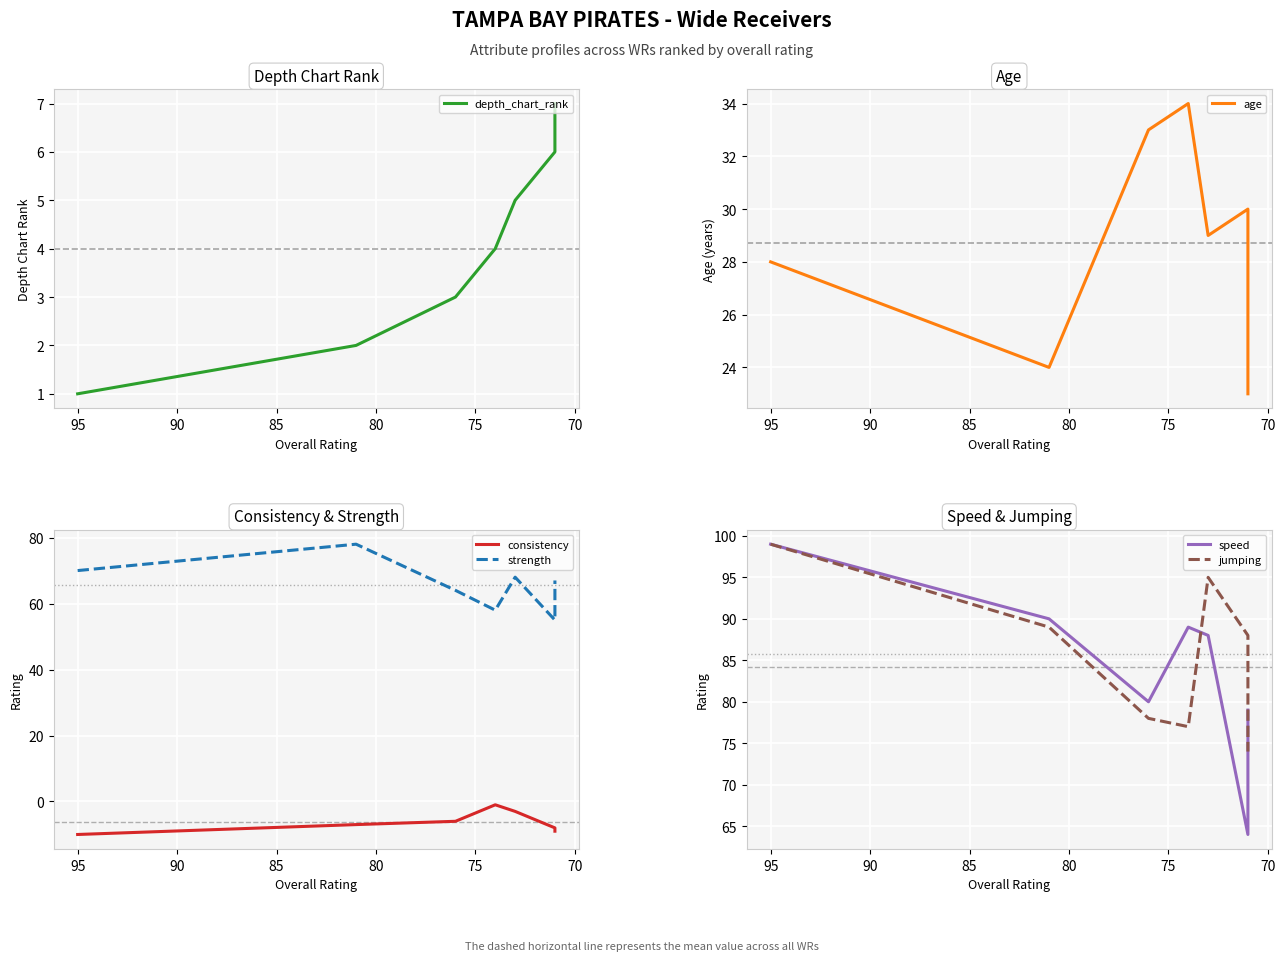

True or false: age and consistency cross at least once.

False